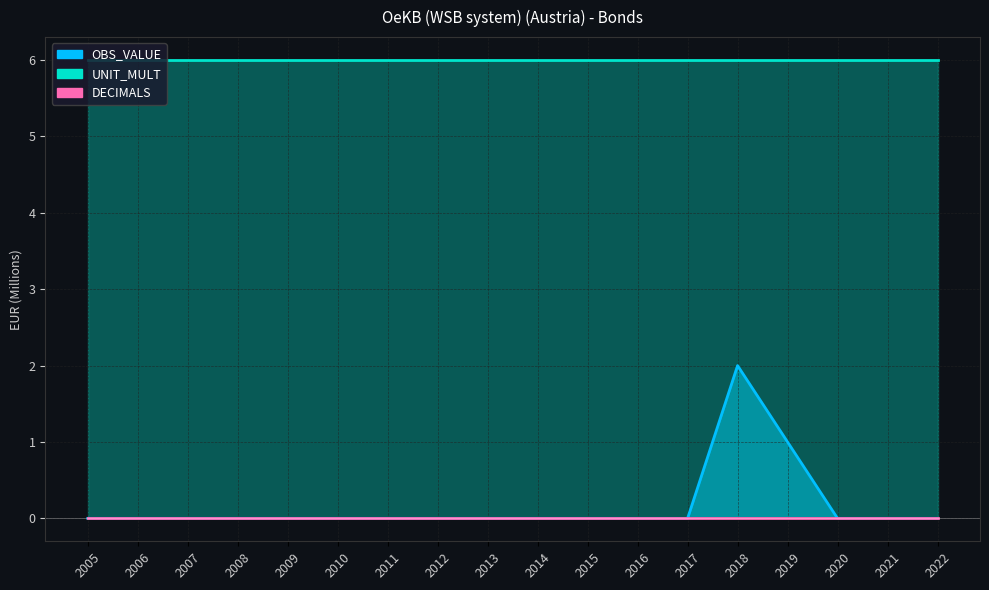

What is the approximate value of UNIT_MULT at 2018?

6